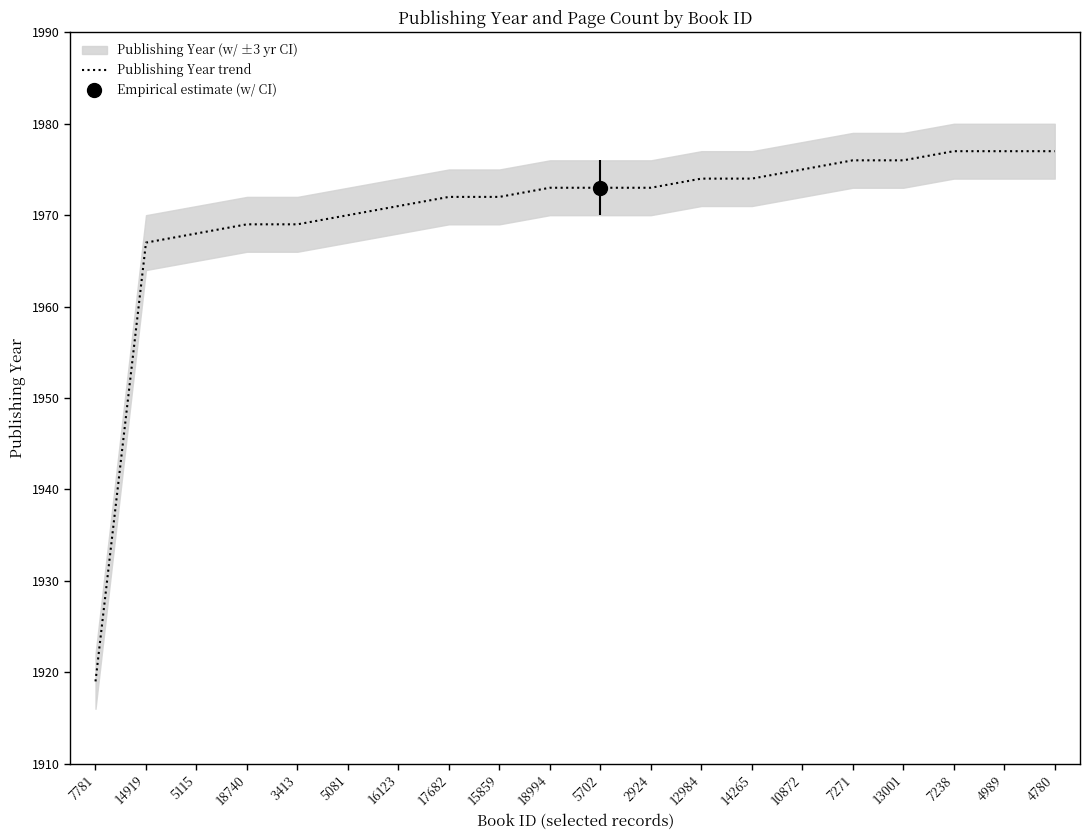

True or false: the data has more than 0 interior local peaks.

False